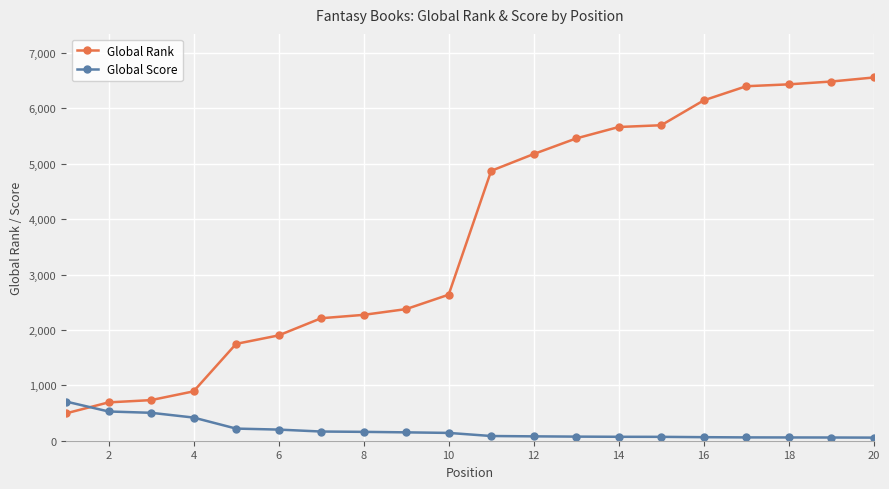

How many intersections are there between Global Rank and Global Score?

1